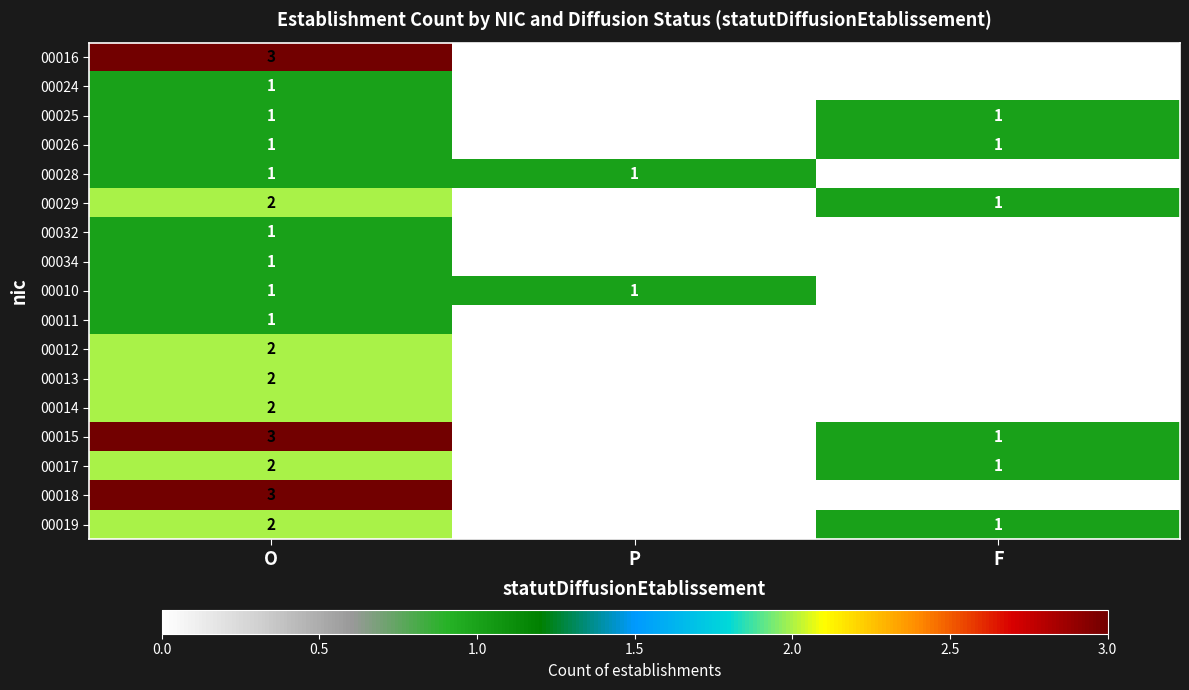

True or false: 00028 has a value of 0 at O.

False